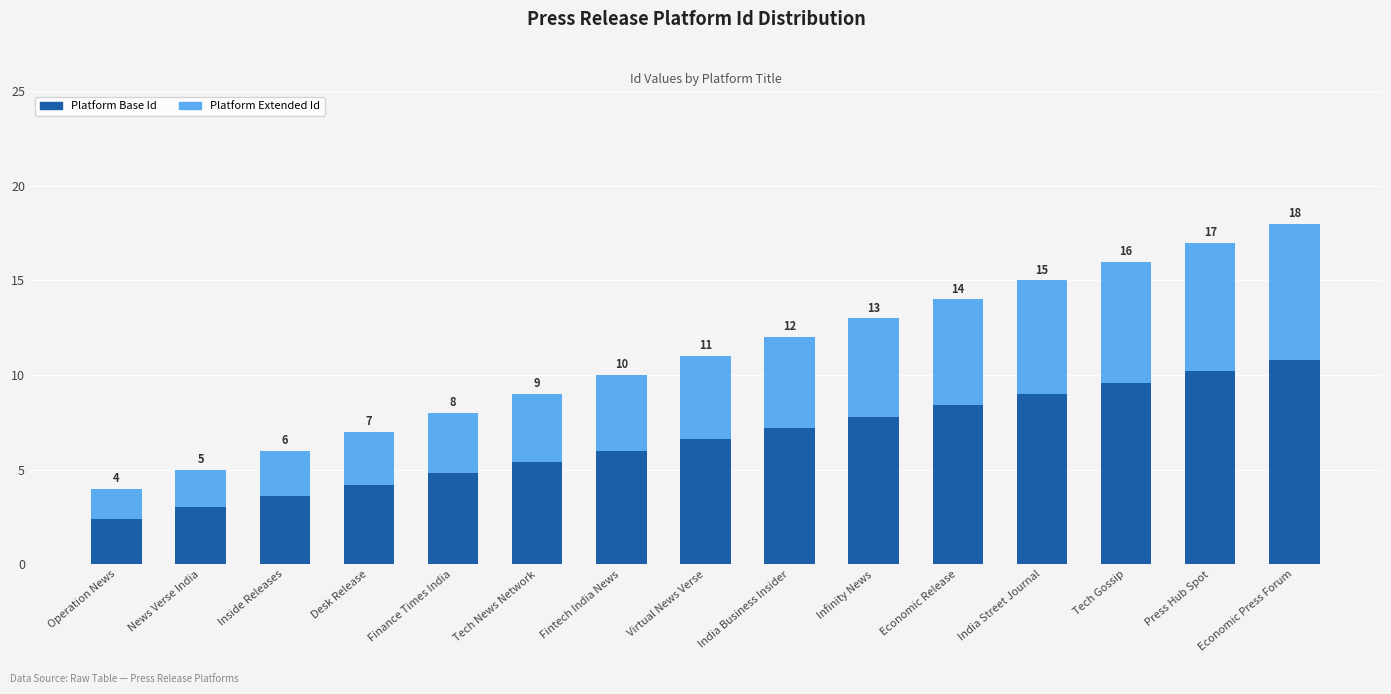

At how many categories does at least one series exceed 8?

5